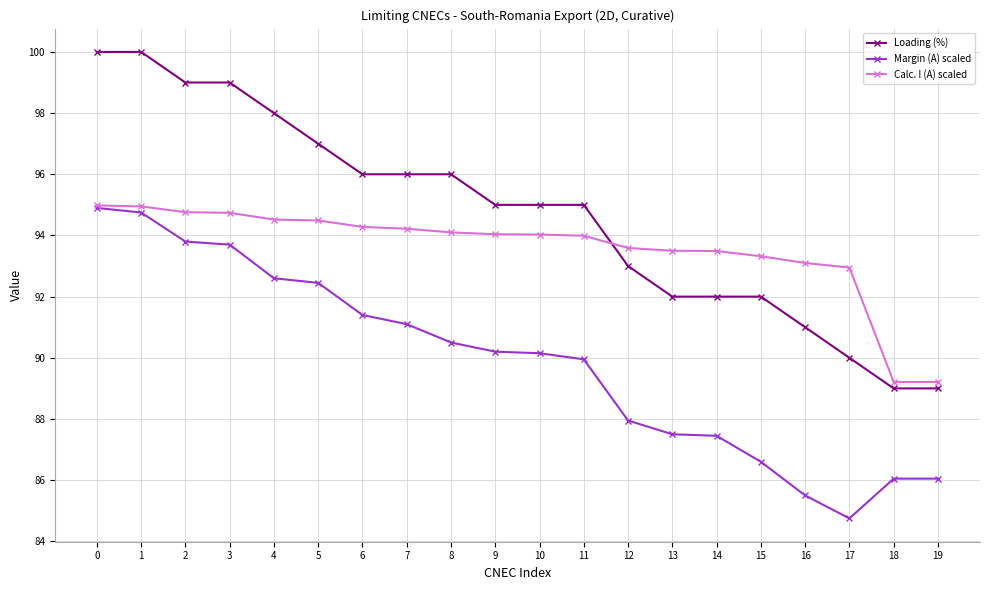

The Margin (A) scaled series shows 123.8 at 7. True or false?

False